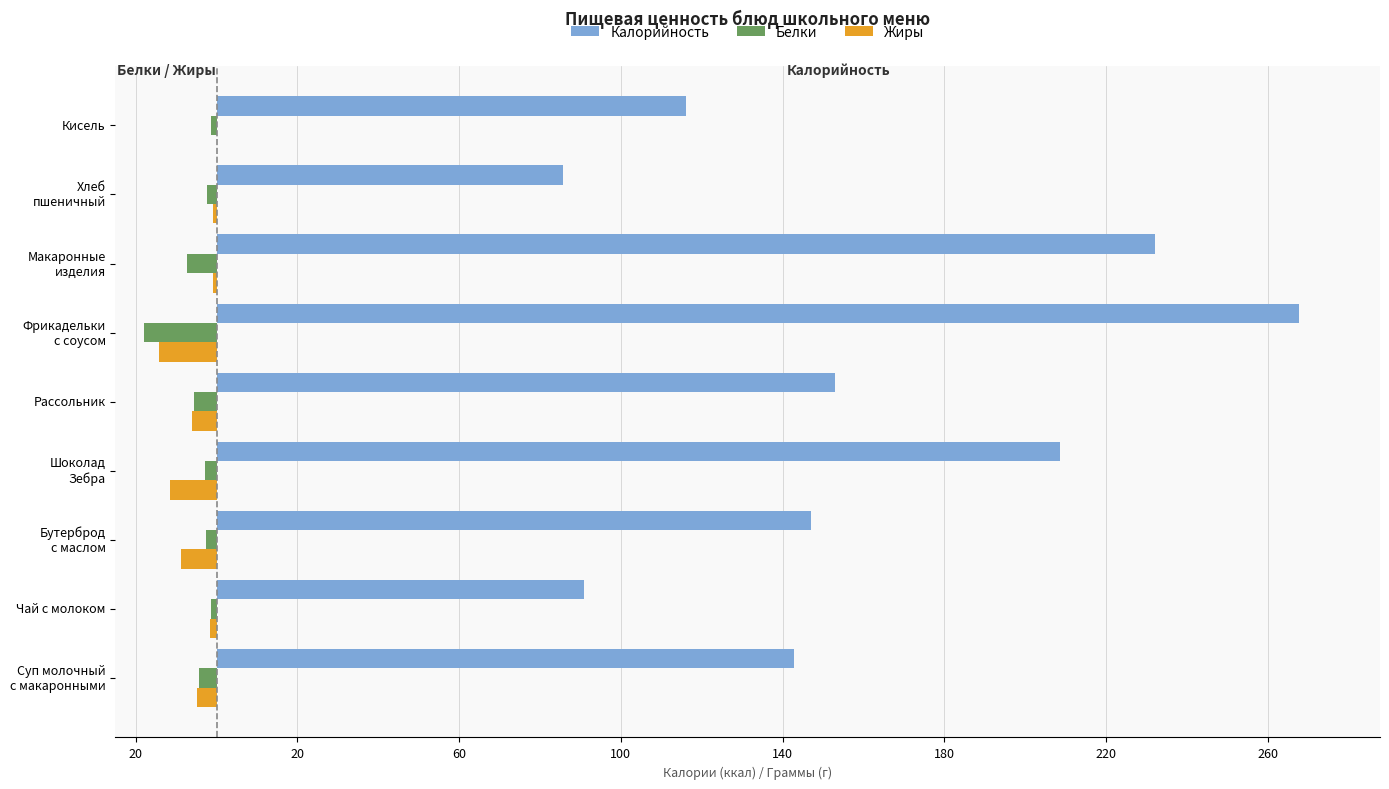

How many values in the Белки series are below -2?

7